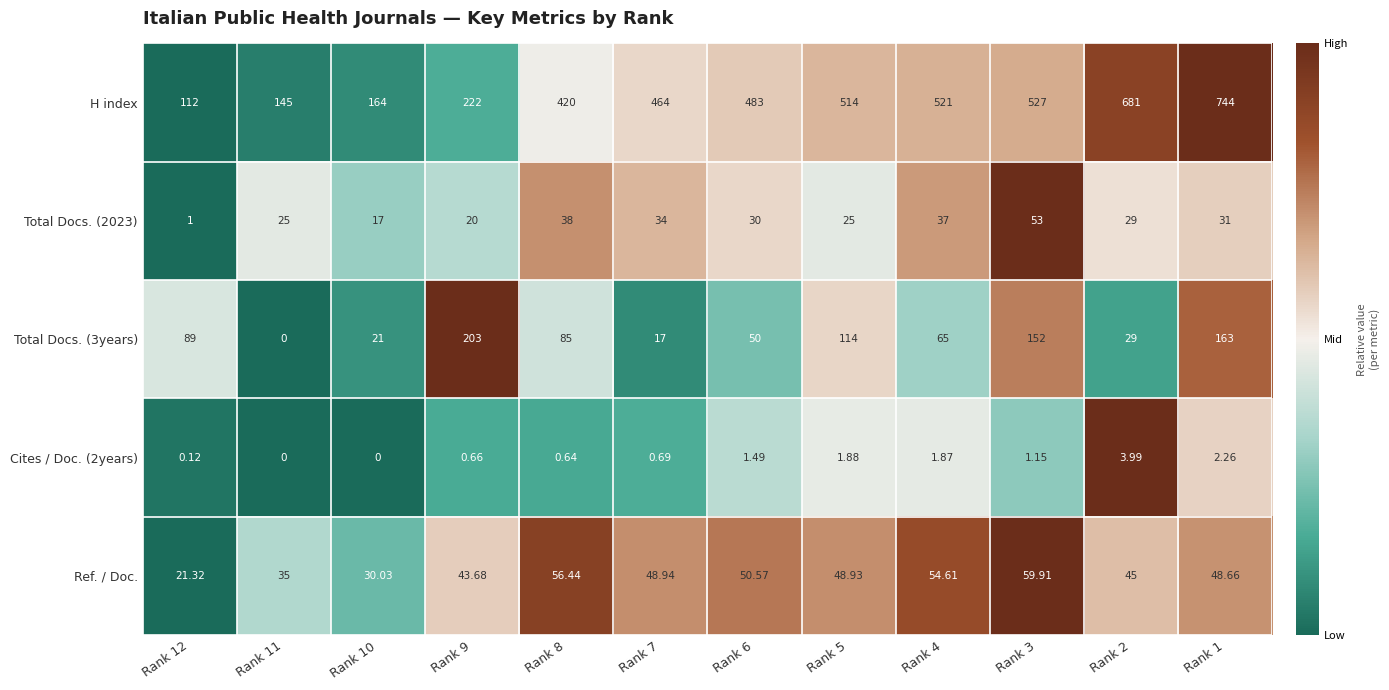

Between Rank 12 and Rank 8, which series saw the biggest shift?

H index